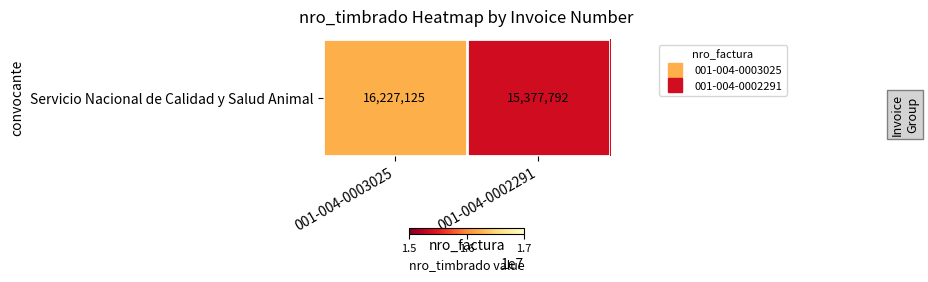

Reading left to right, extract all data points from this chart.

16227125	15377792